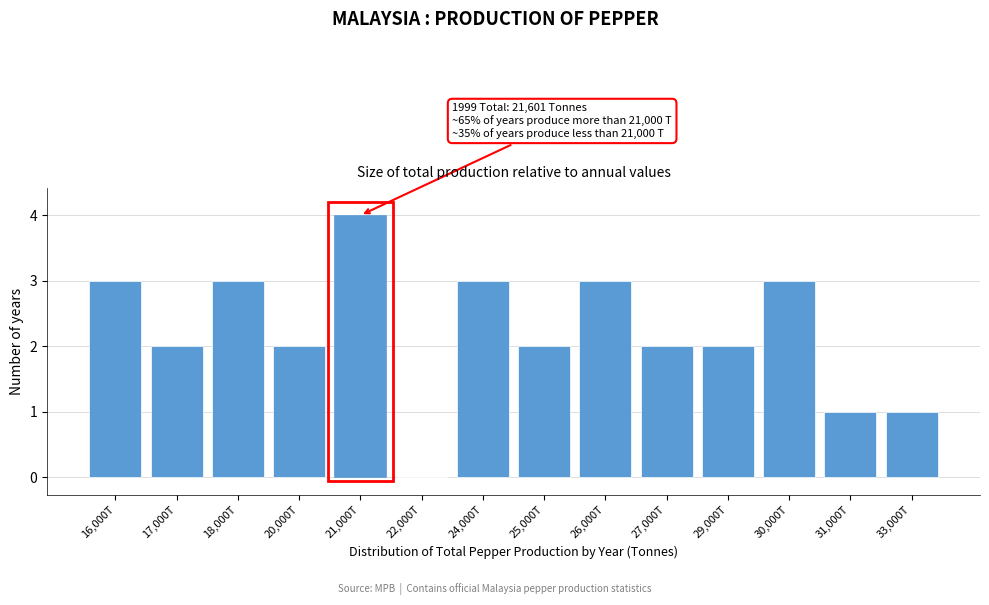

Reading left to right, list all the values displayed in this chart.

16,000T=3	17,000T=2	18,000T=3	20,000T=2	21,000T=4	22,000T=0	24,000T=3	25,000T=2	26,000T=3	27,000T=2	29,000T=2	30,000T=3	31,000T=1	33,000T=1